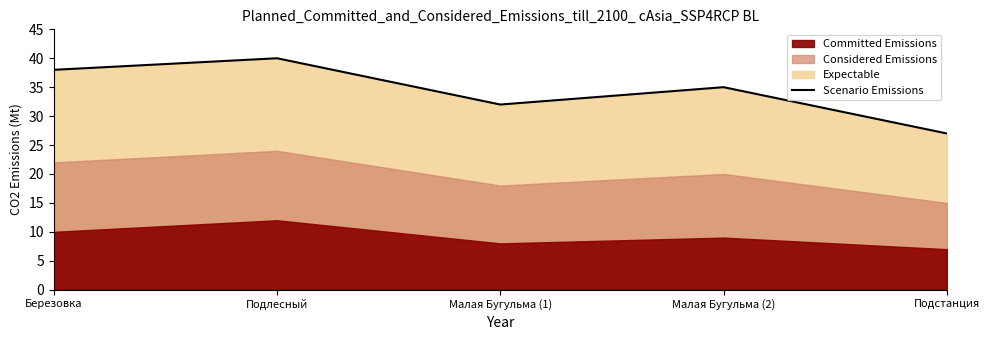

Reading left to right, list all the values displayed in this chart.

Березовка=38	Подлесный=40	Малая Бугульма (1)=32	Малая Бугульма (2)=35	Подстанция=27